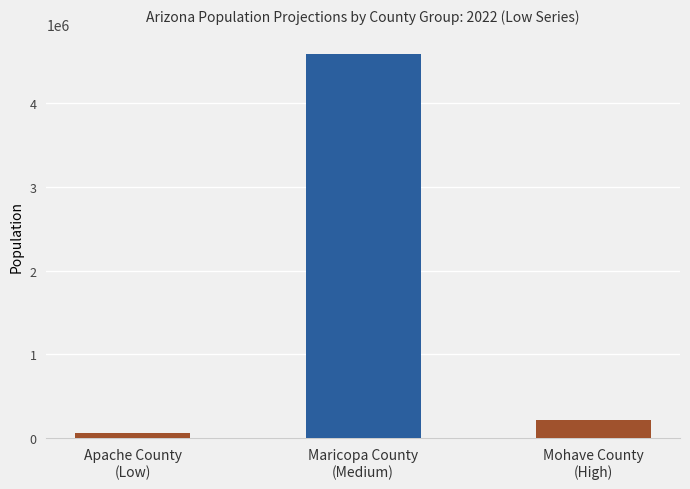

Which series has the widest spread of values?

Arizona